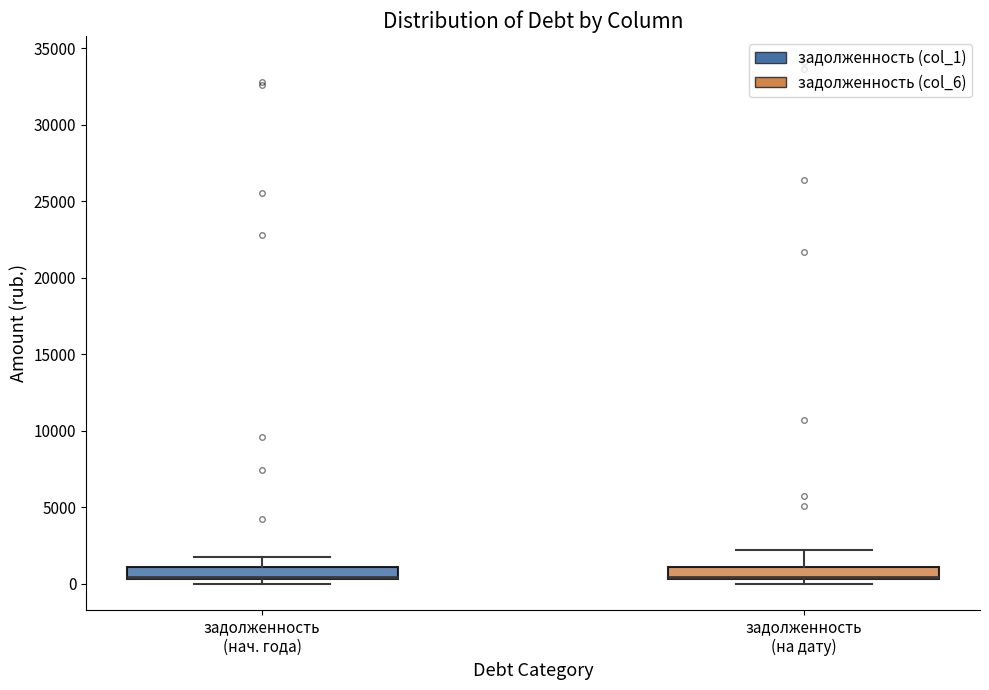

Reading left to right, transcribe this box plot: for each box, give where its median line is, the range the box spans, and where its two whiskers end, as read against the y-axis. The values are not printed on the chart, so give them approximately, as read against the axis.

задолженность (нач. года): median 500 (drawn on the box's lower edge), box 500 to 1000, whiskers 0 to 2000
задолженность (на дату): median 500 (drawn on the box's lower edge), box 500 to 1000, whiskers 0 to 2000